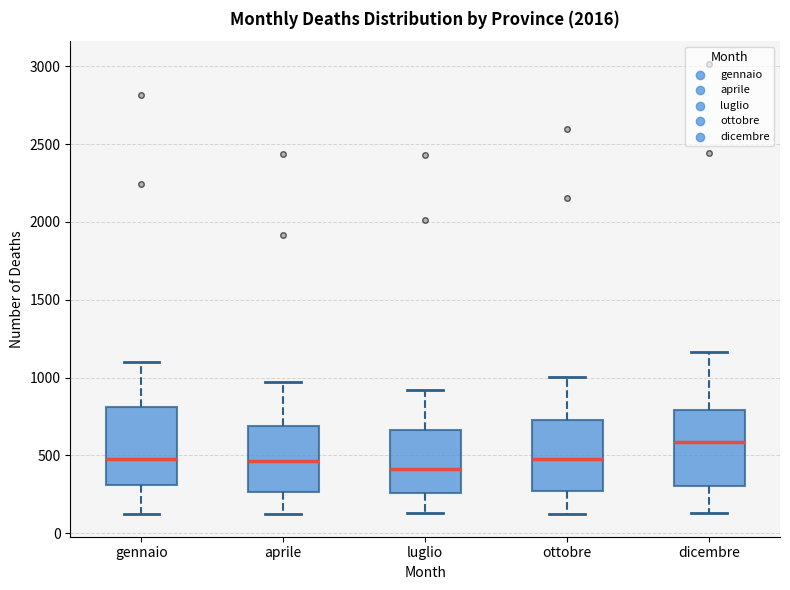

Reading left to right, read every box against the y-axis: the position of its median line, the range the box covers, and the ends of its whiskers. The values are not printed on the chart, so give them approximately, as read against the axis.

gennaio: median 450, box 300 to 800, whiskers 150 to 1100
aprile: median 450, box 250 to 700, whiskers 100 to 950
luglio: median 400, box 250 to 650, whiskers 150 to 900
ottobre: median 450, box 250 to 750, whiskers 100 to 1000
dicembre: median 600, box 300 to 800, whiskers 150 to 1150